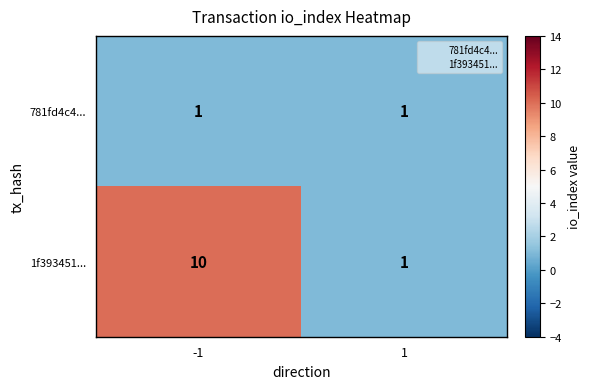

Which label corresponds to the largest value in the chart?

-1